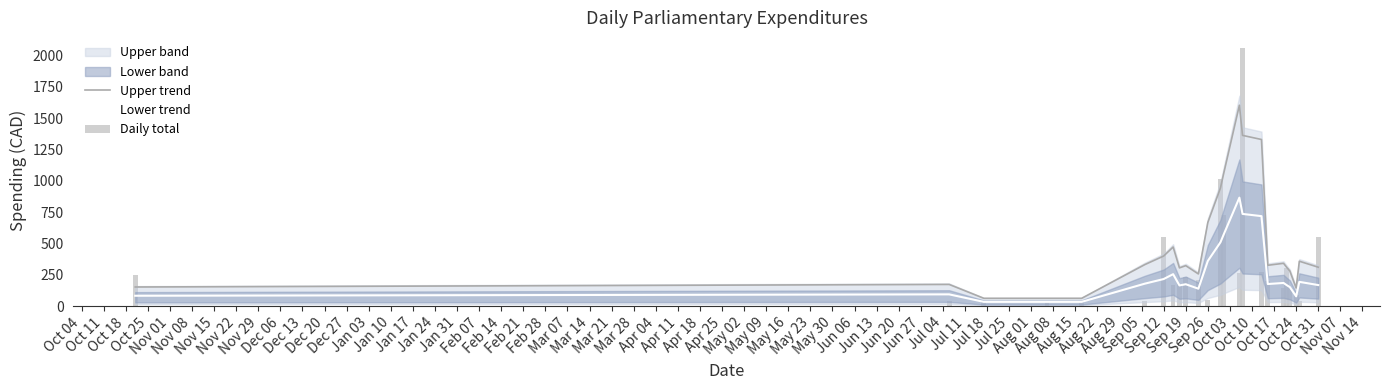

What is the maximum value for Upper trend?

1602.8